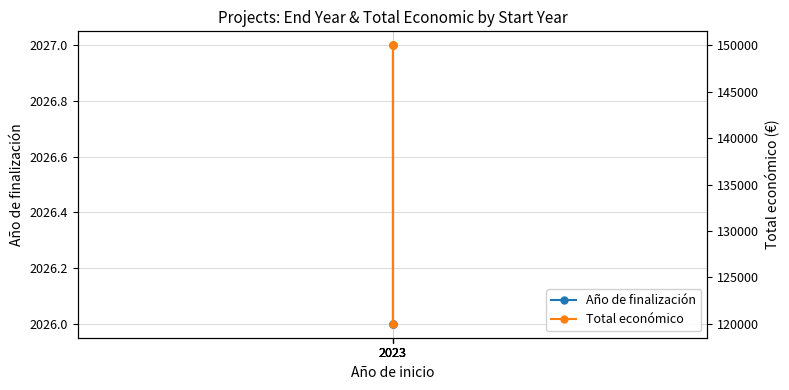

At which category does Año de finalización reach its first local peak?

2023